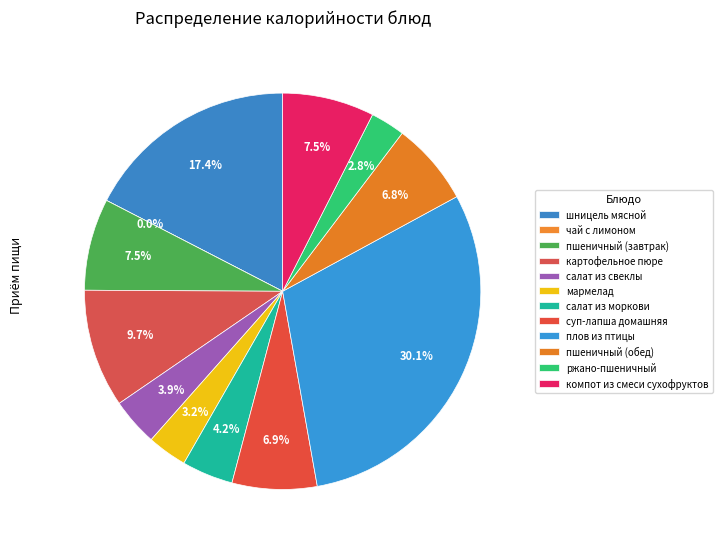

What is the largest slice in the pie chart?

плов из птицы